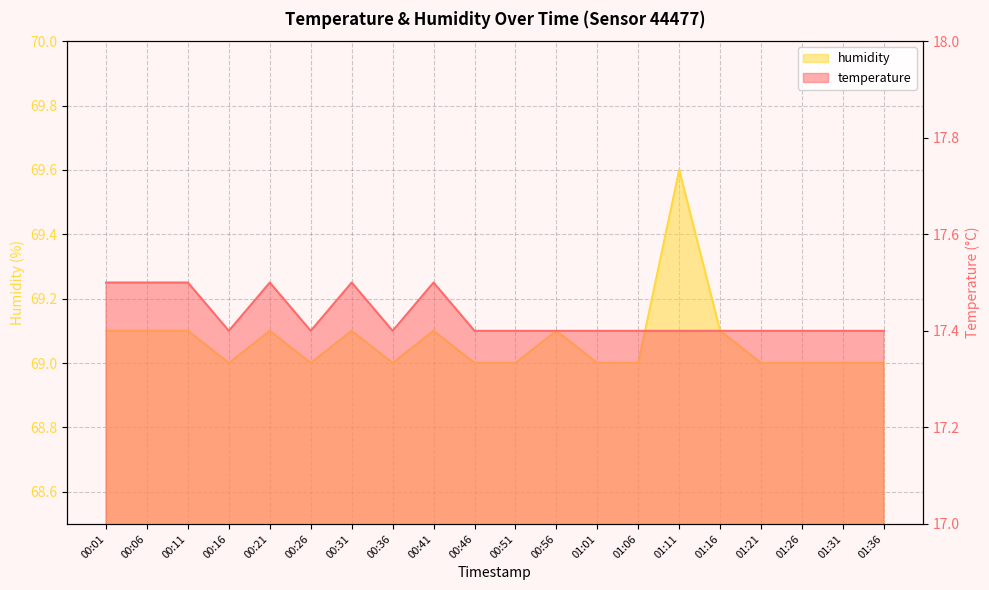

In temperature, how many points are higher than both neighbors (excluding endpoints)?

3